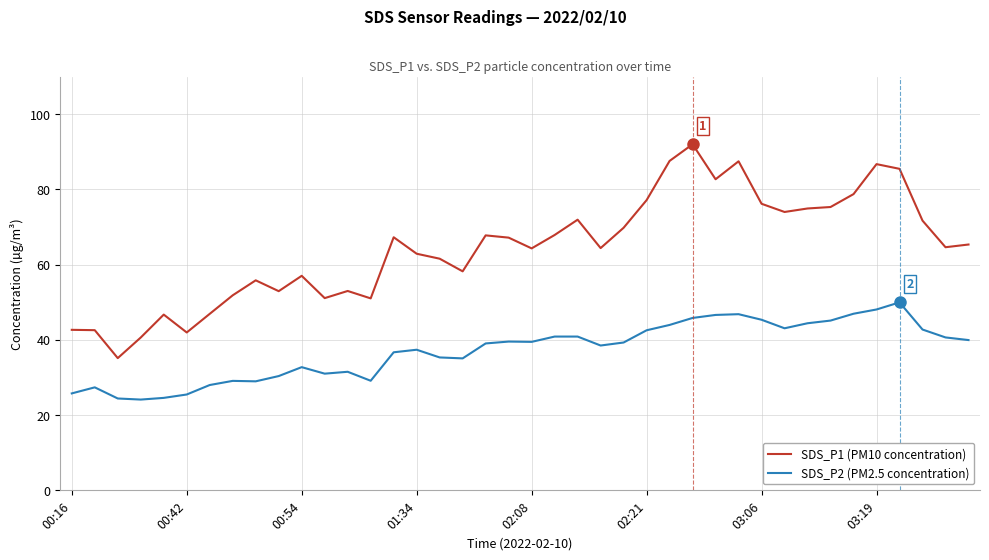

What is the maximum value for SDS_P2 (PM2.5 concentration)?

50.0